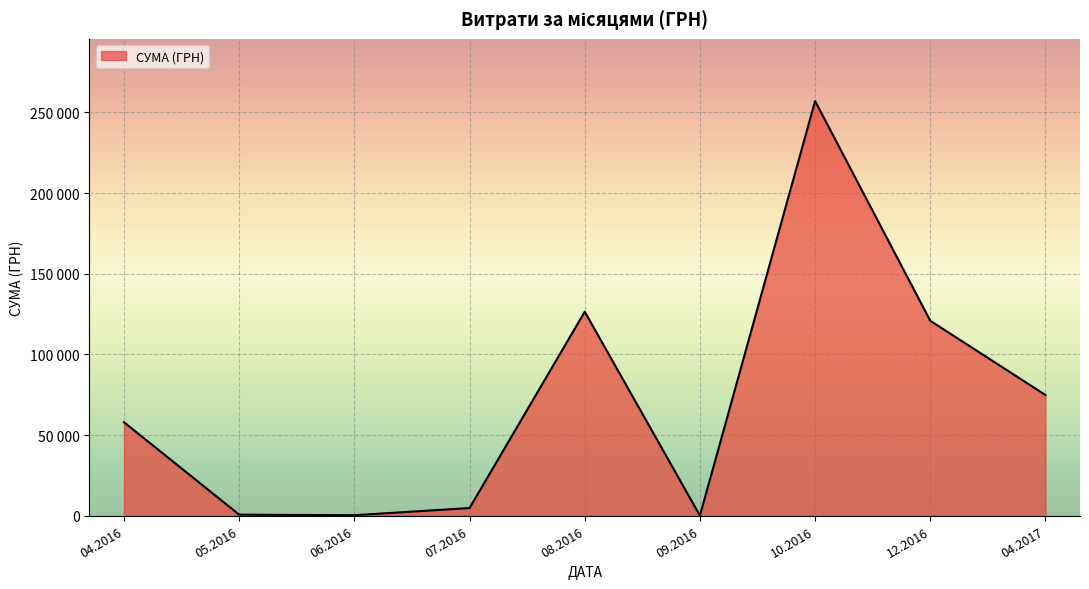

How many points are higher than both their immediate neighbors (excluding endpoints)?

2